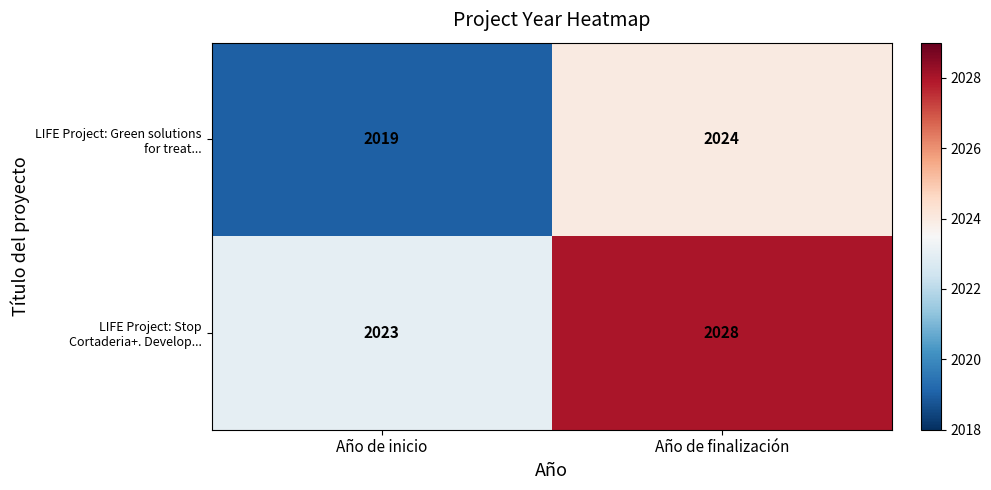

At which category is the sum across all series the highest?

Año de finalización